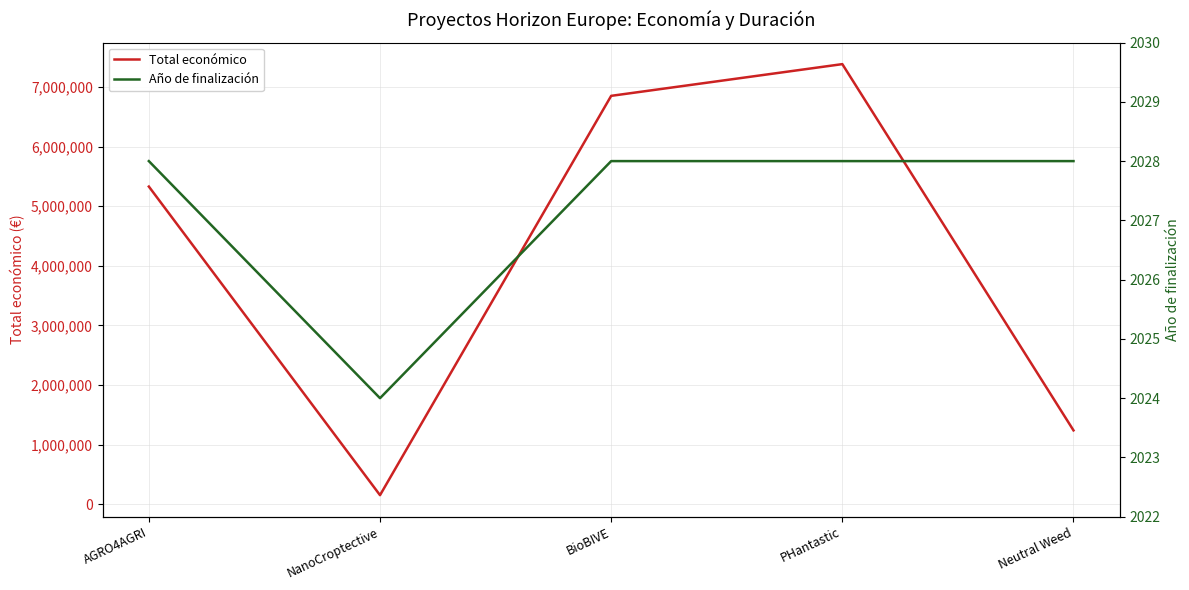

What is the minimum value for Total económico?

150000